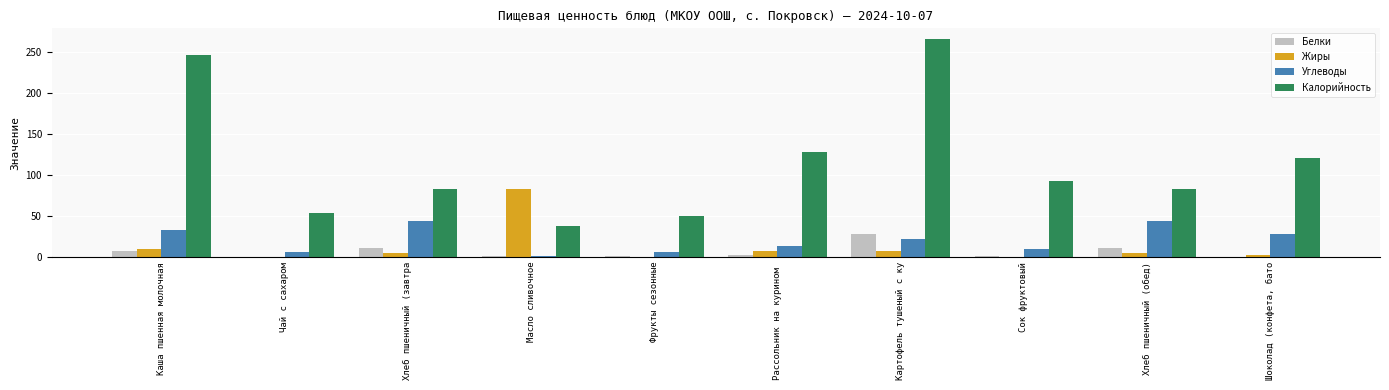

The value of Углеводы at Шоколад (конфета, бато is 28.0. True or false?

True